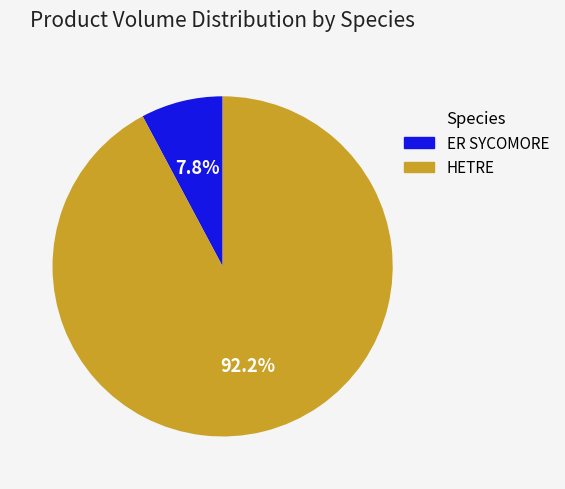

Does any single category account for the majority?

Yes